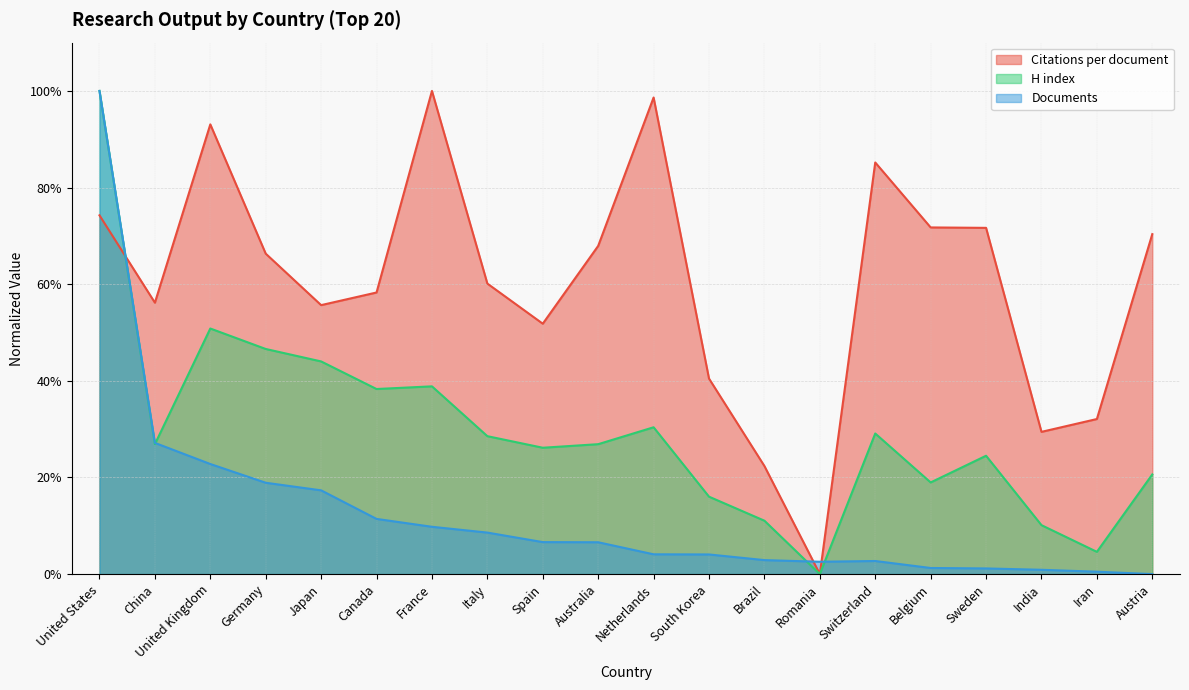

What position from the right is Switzerland?

6